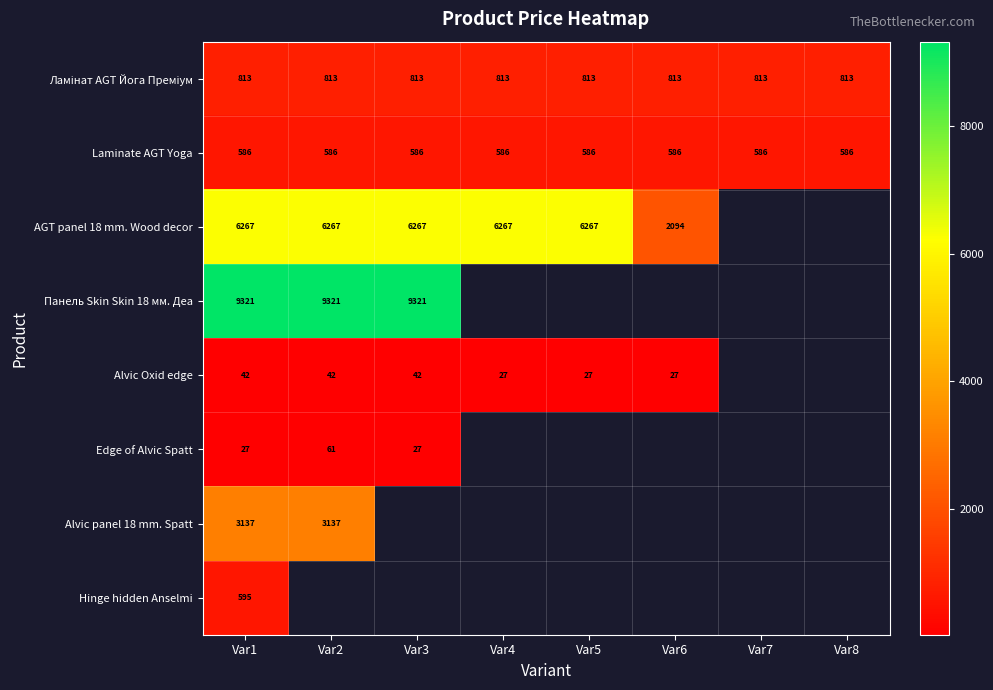

Is the value of Alvic Oxid edge at Var6 greater than the value of AGT panel 18 mm. Wood decor at Var5?

No